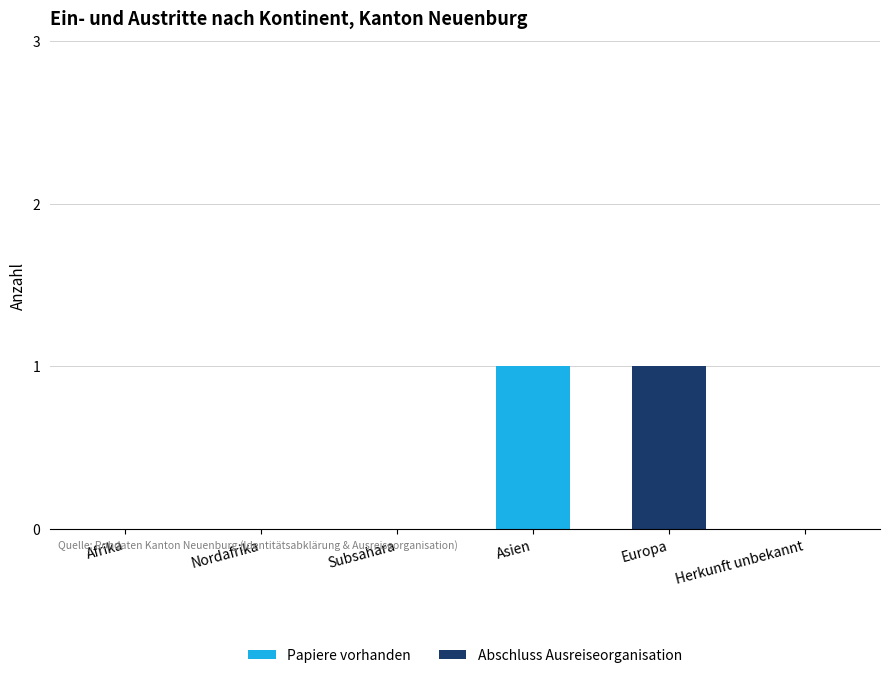

Reading left to right, what are the values for Papiere vorhanden?

Afrika=0	Nordafrika=0	Subsahara=0	Asien=1	Europa=0	Herkunft unbekannt=0